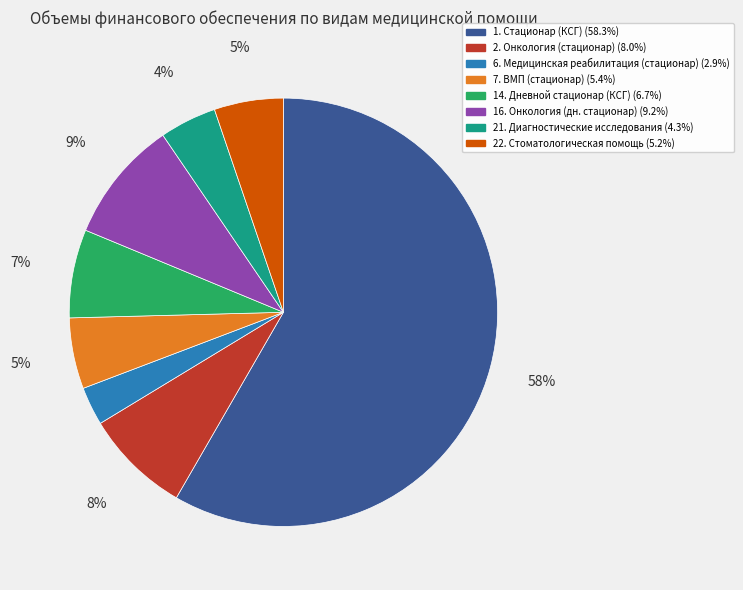

How many slices are in this pie chart?

8